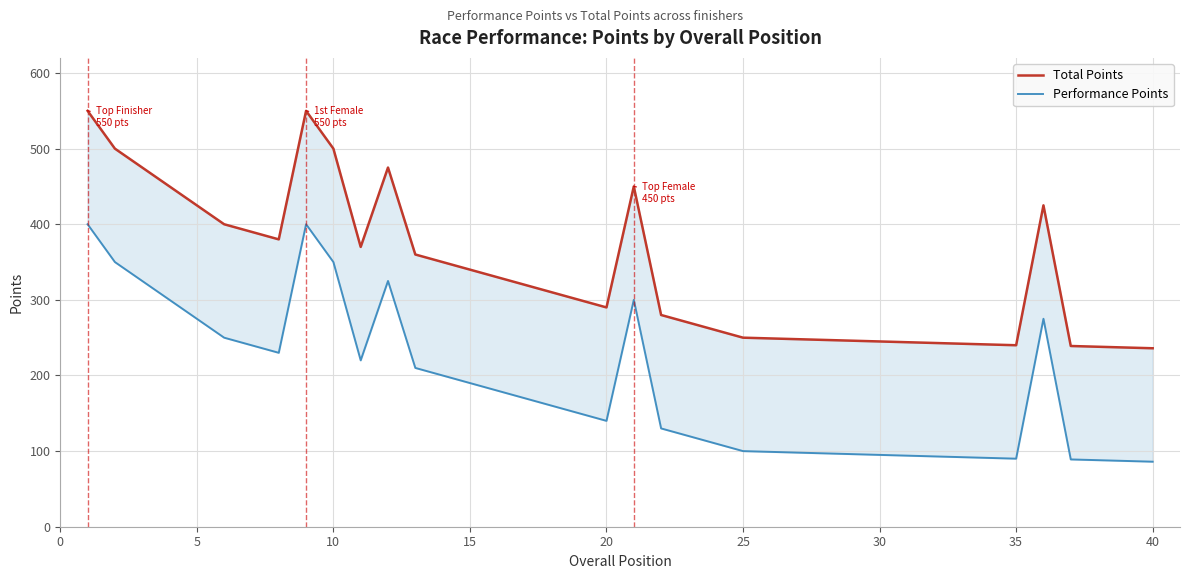

True or false: Performance Points has more than 1 interior local peaks.

True